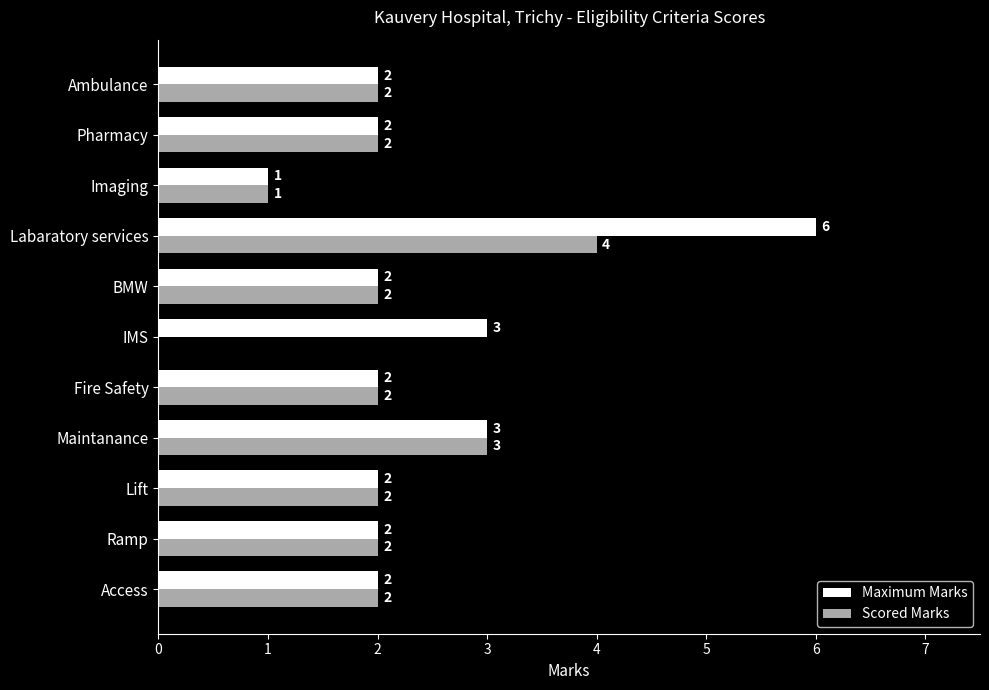

At which category does the chart reach its peak across all series?

Labaratory services